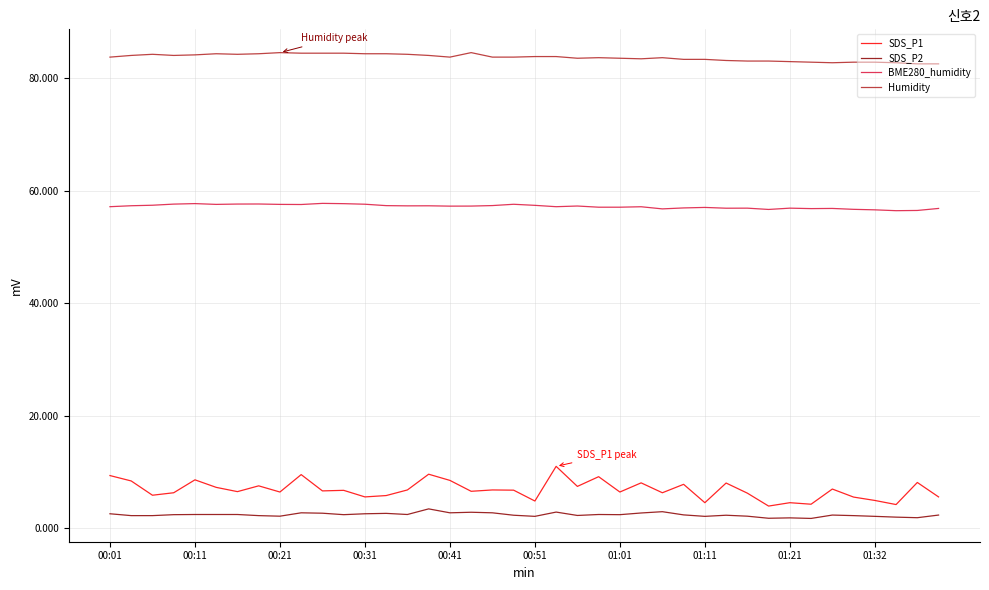

Which series has the largest range (max minus min)?

SDS_P1